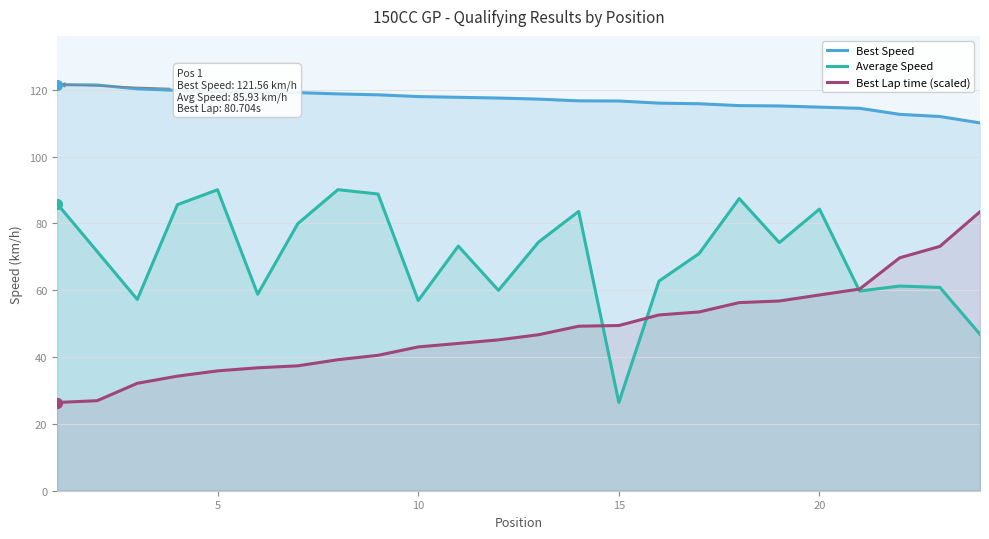

What is the total value across all series at 20?

257.7